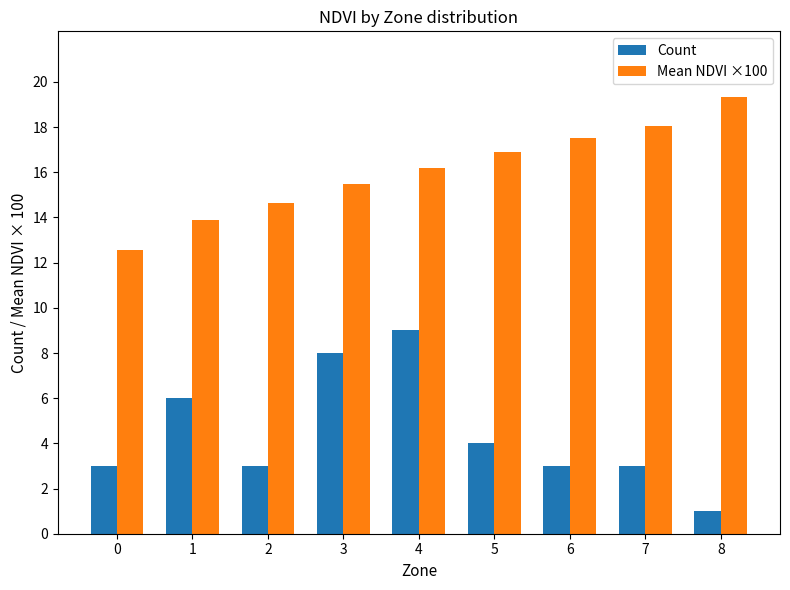

At which label does Mean NDVI ×100 first exceed 16?

4